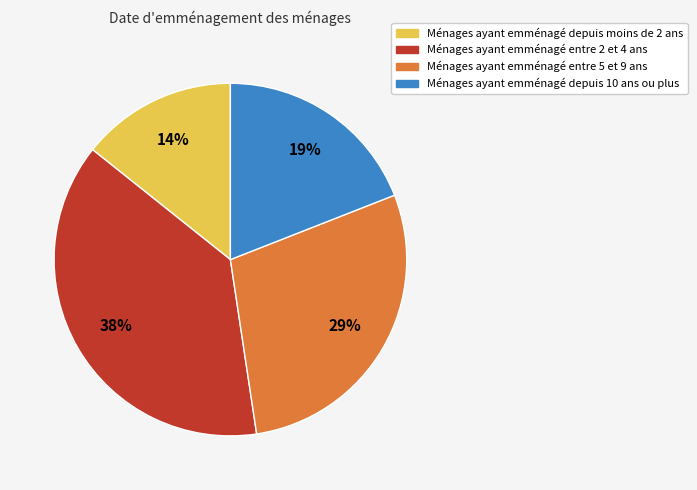

To the nearest percent, what is the difference between the largest and smallest slice percentages?

24%